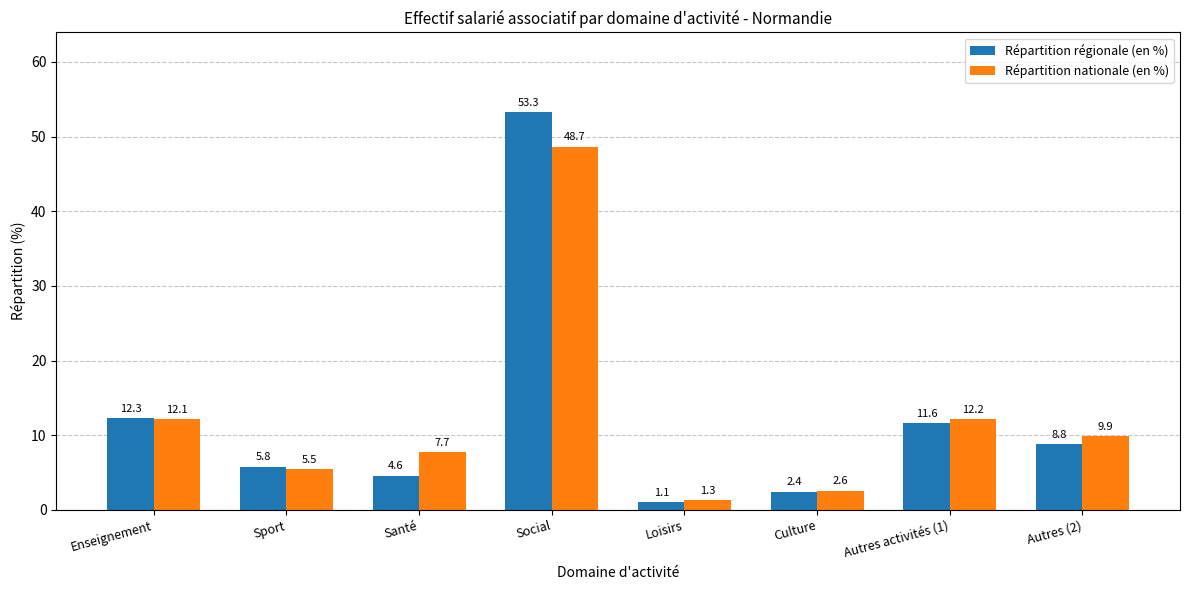

What is the value of the Répartition régionale (en %) bar at the 2nd from the left?

5.8